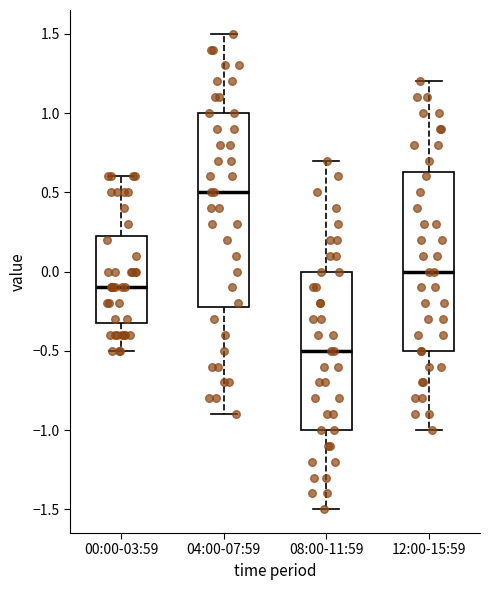

Where does the lower whisker of the box for 08:00-11:59 end on the y-axis? The values are not printed on the chart, so give them approximately, as read against the axis.

-1.50